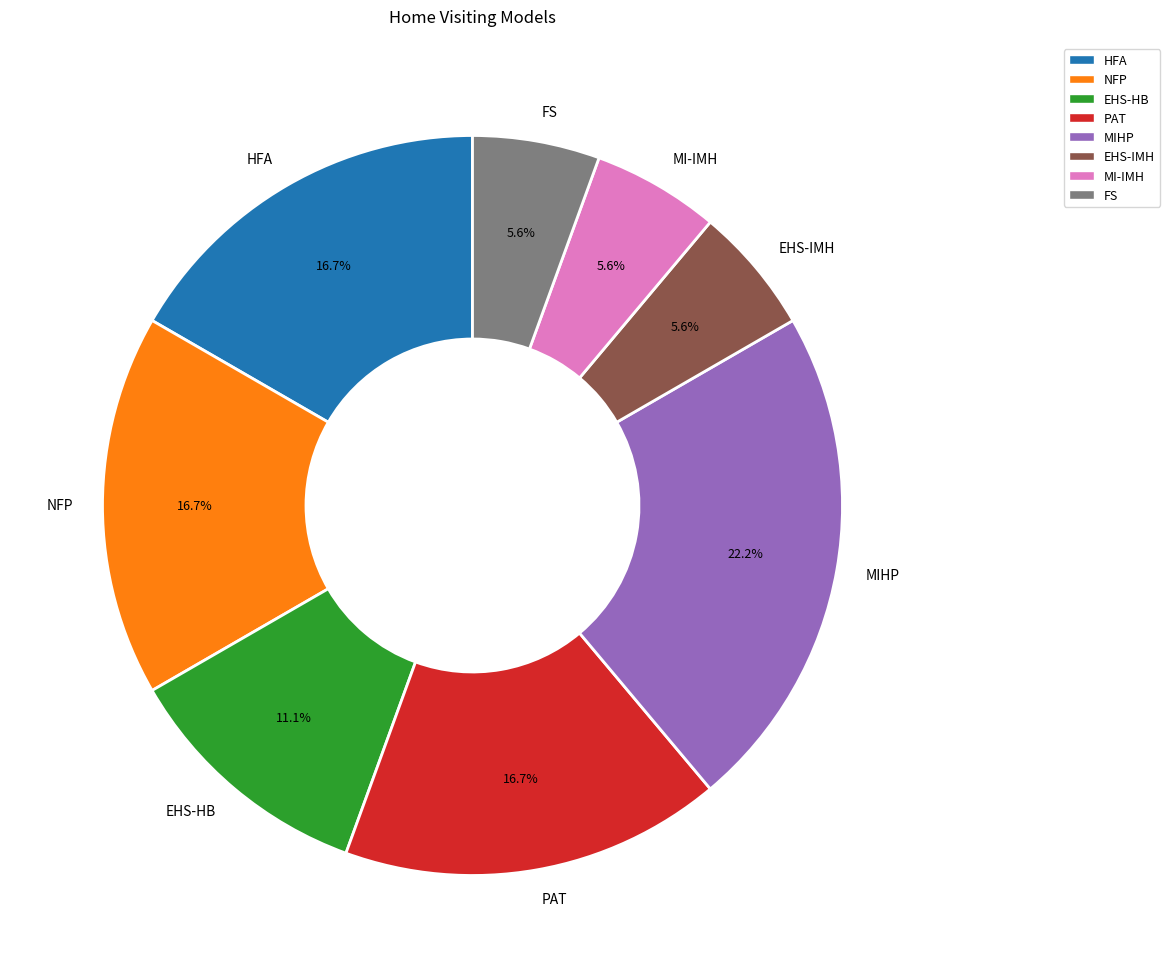

Which has a higher value, EHS-HB or MI-IMH?

EHS-HB